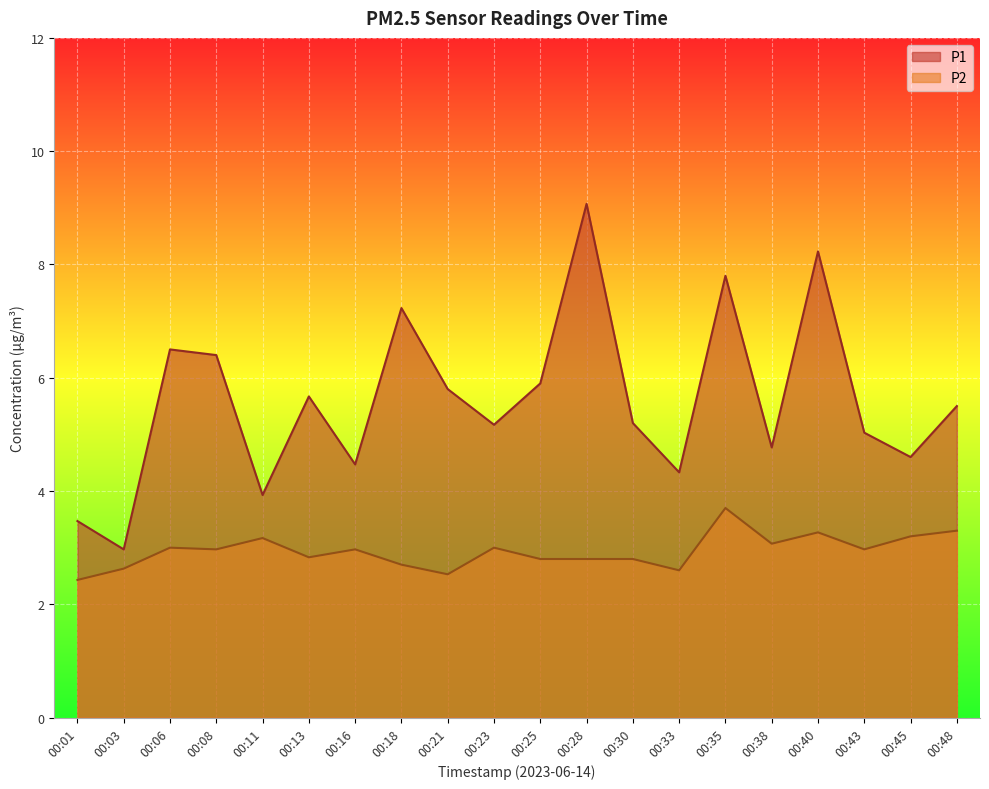

At 00:01, list the series in order from smallest to largest.

P2, P1